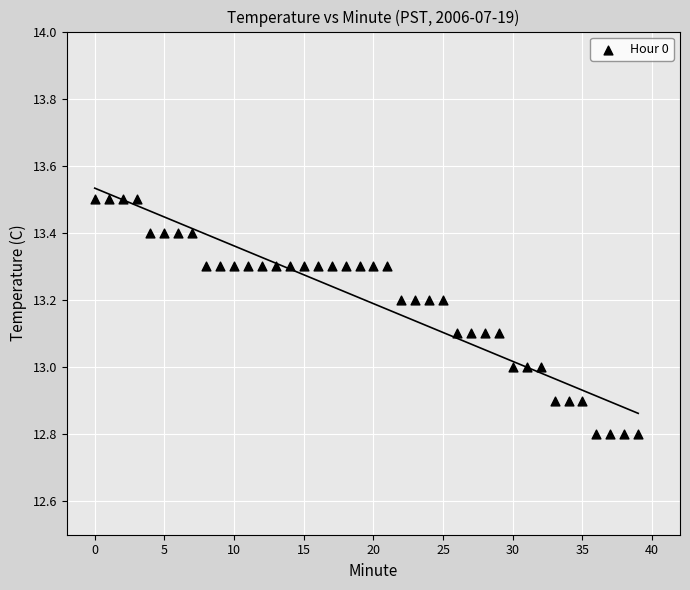

What is the range of Y values (max minus min)?

0.7